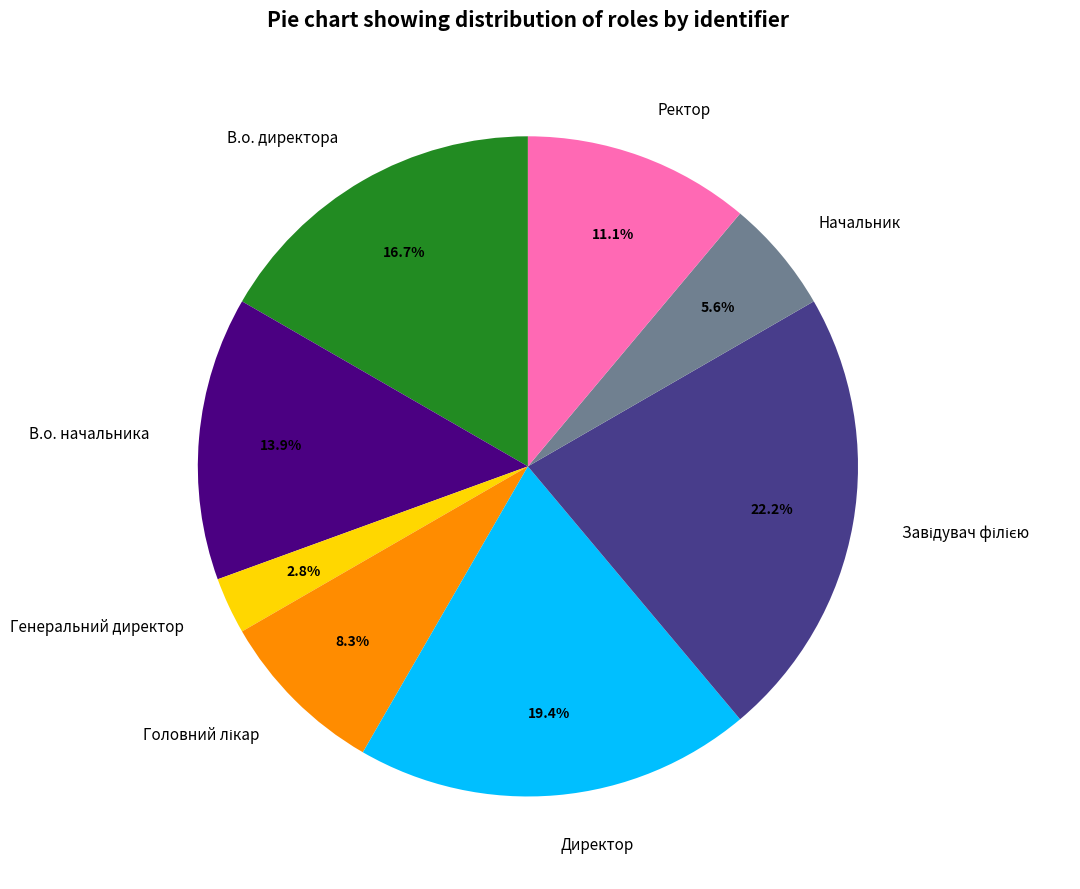

Approximately how many times larger is the value at Ректор compared to В.о. директора?

0.7